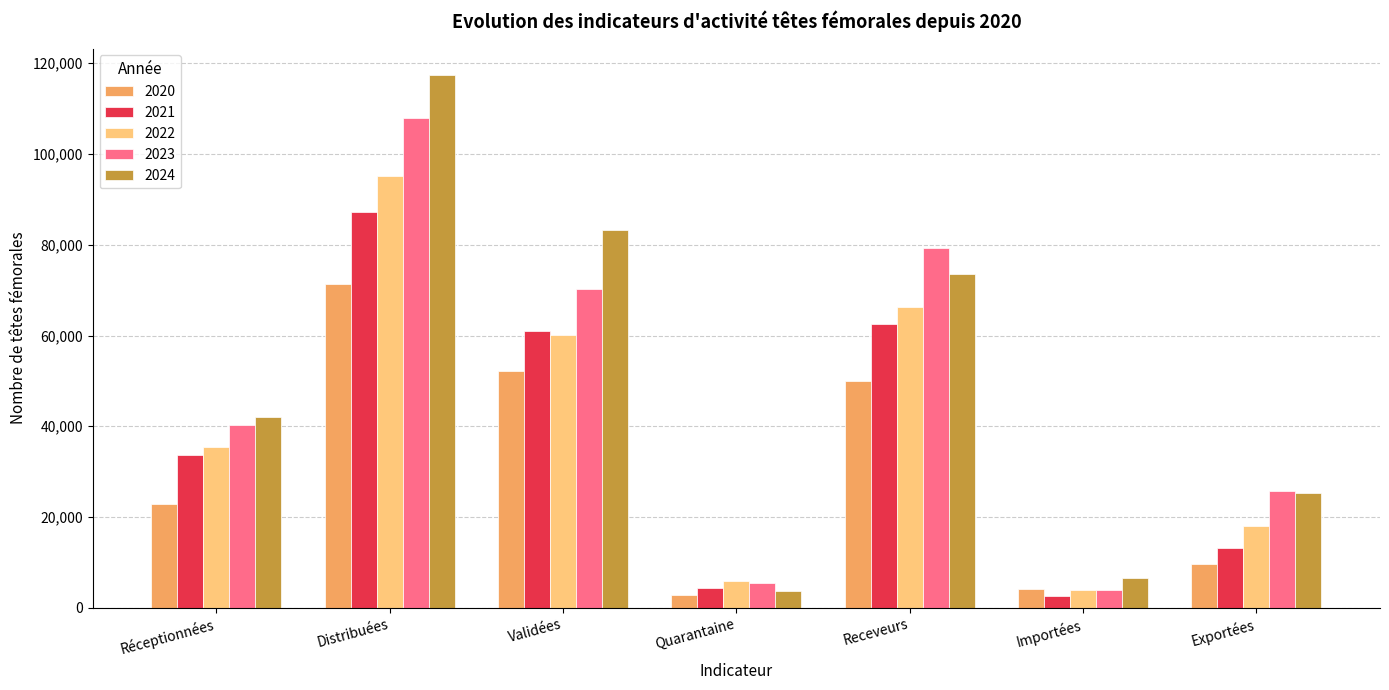

List the series in order of their peak value, highest first.

2024, 2023, 2022, 2021, 2020